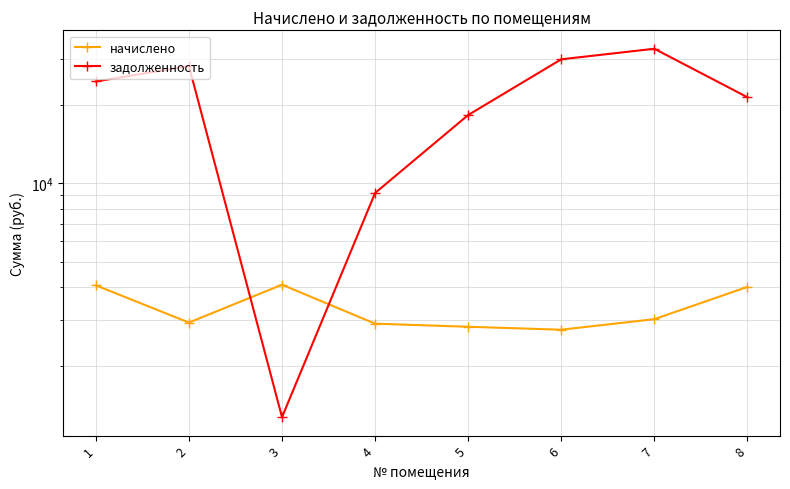

Which series has the largest range (max minus min)?

задолженность